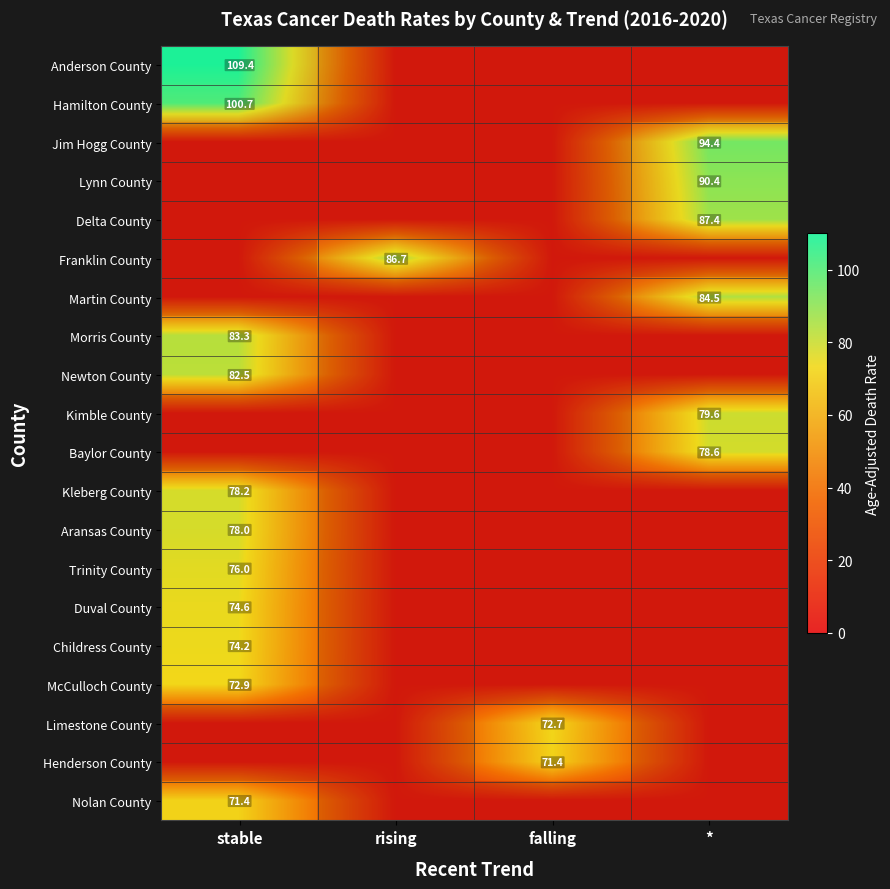

Is it true that Jim Hogg County equals 21.1 at *?

False